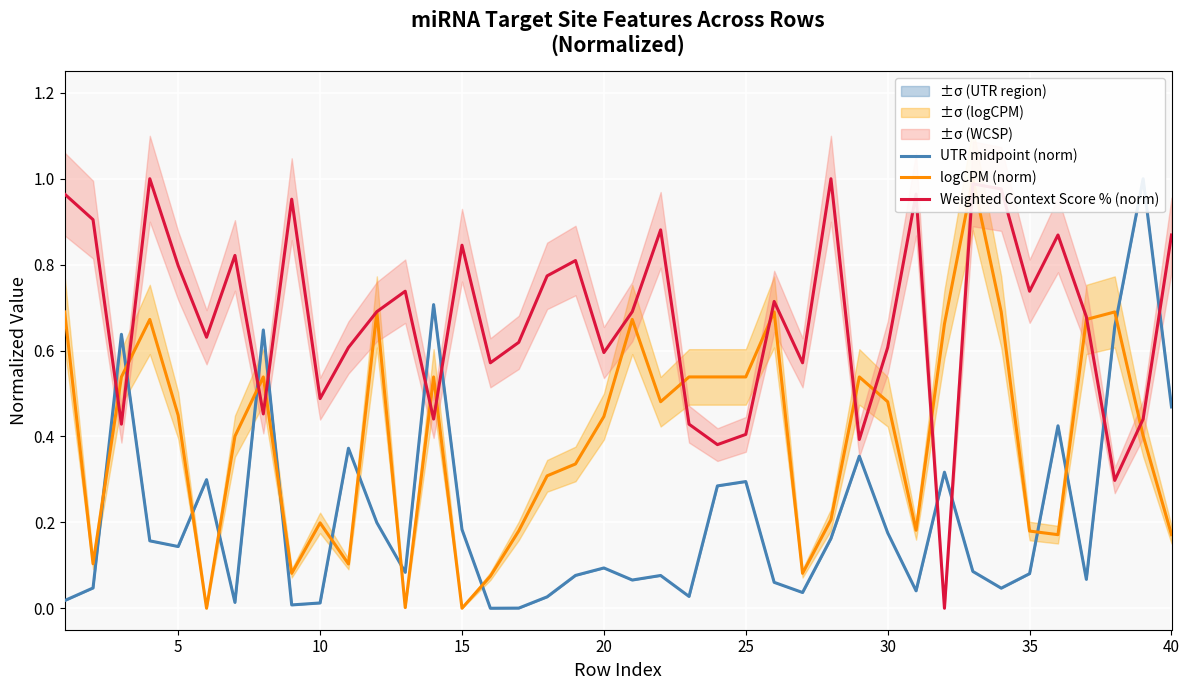

Rank the series by their maximum value, from lowest to highest.

UTR midpoint (norm), logCPM (norm), Weighted Context Score % (norm)